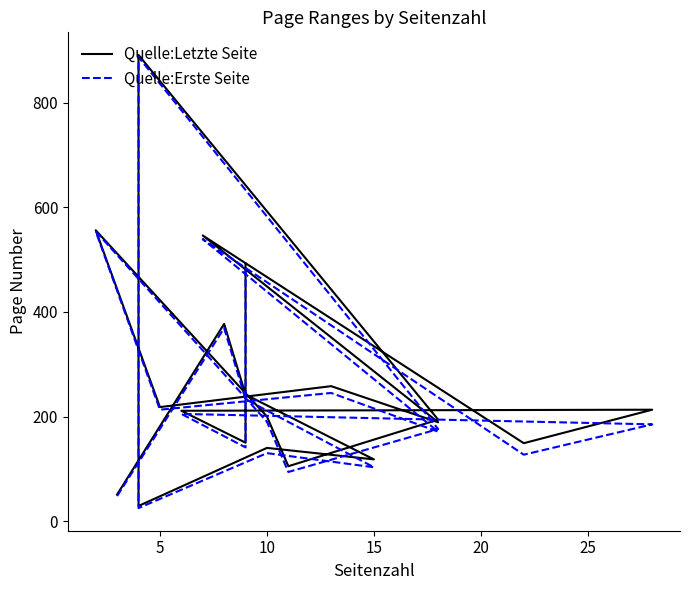

Reading left to right, what are all the values shown in this chart?

Quelle:Letzte Seite: 492	150	211	213	149	546	189	258	218	556	200	105	194	891	29	140	118	242	377	51
Quelle:Erste Seite: 483	141	205	185	127	539	171	245	213	554	190	94	176	887	25	130	103	233	369	48